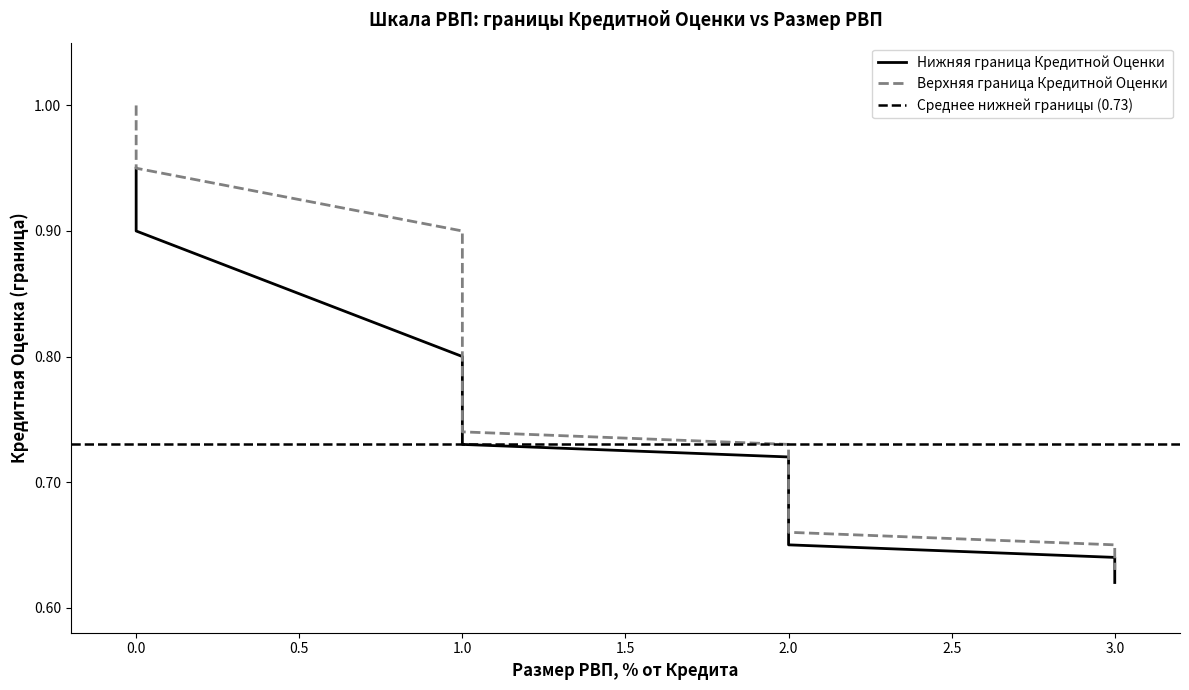

Is the value of Верхняя граница Кредитной Оценки at 1 greater than the value of Нижняя граница Кредитной Оценки at 0?

No